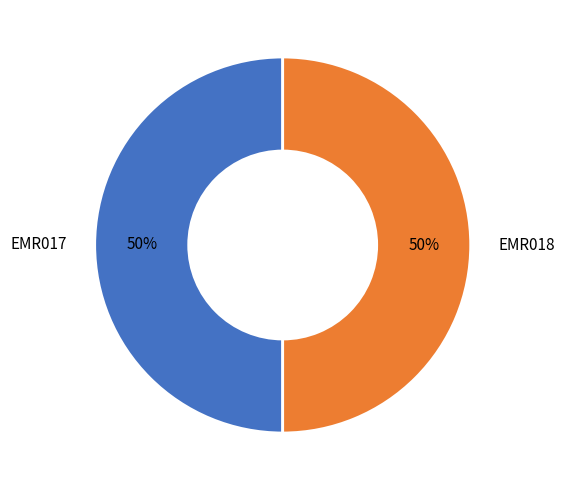

Combined, do EMR018 and EMR017 account for over 50%?

Yes